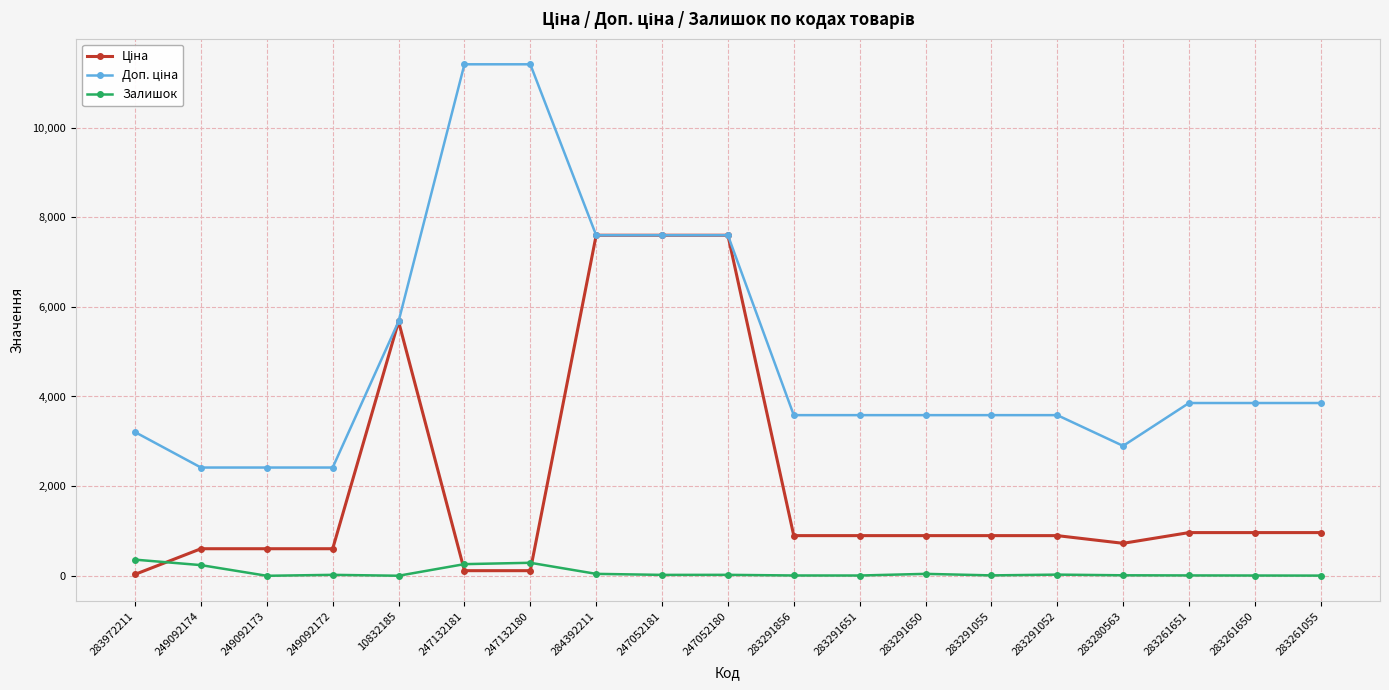

What is the maximum value shown in the chart?

11410.0